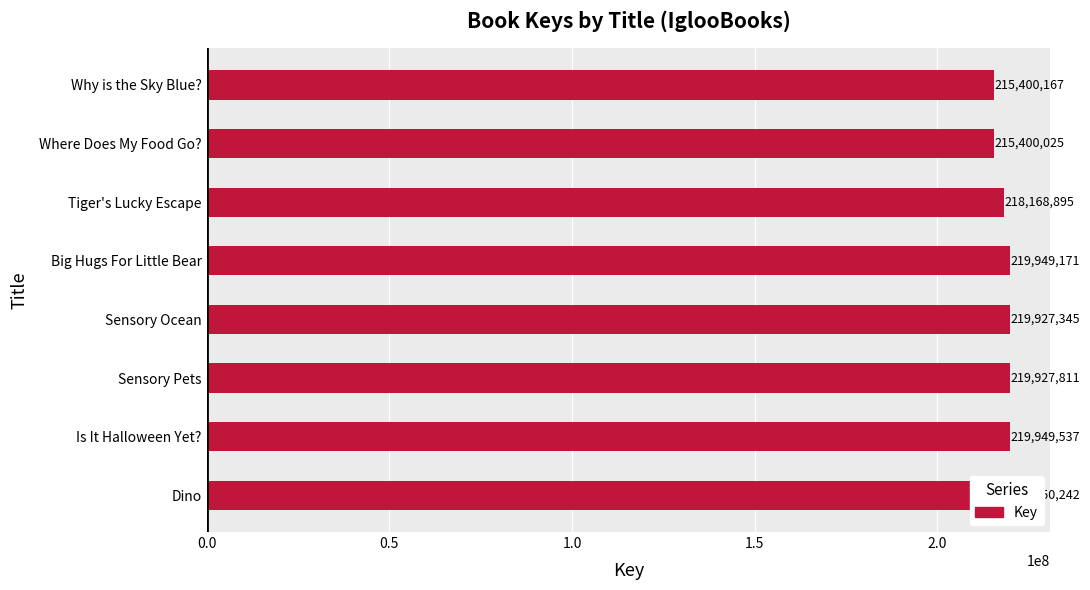

What is the sum of all values?

1748673193